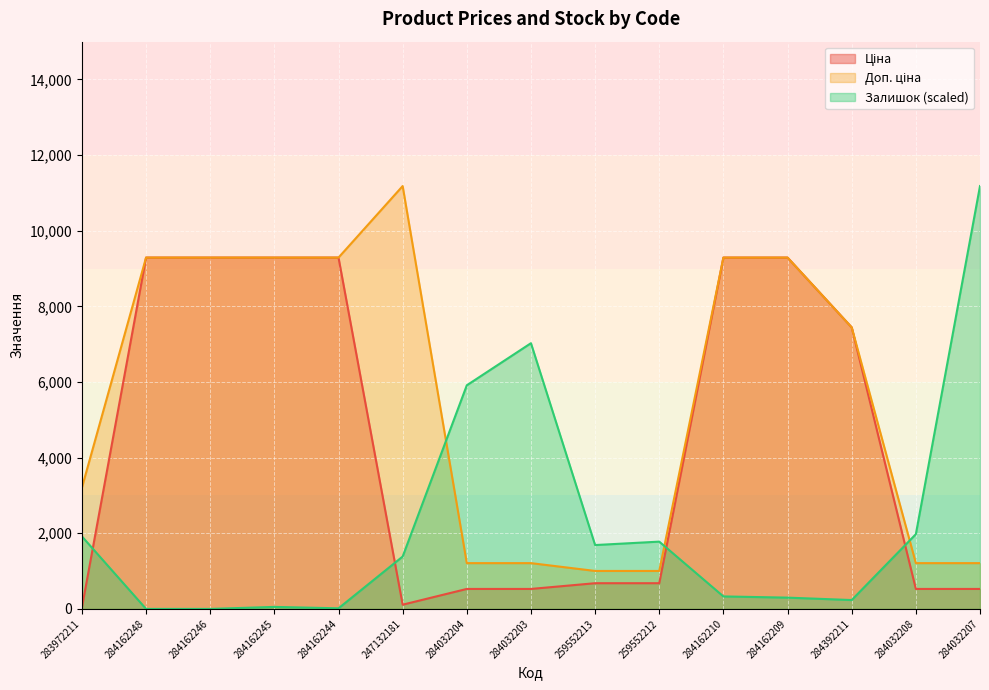

What is the difference between the highest and lowest values at 284162244?

9274.5